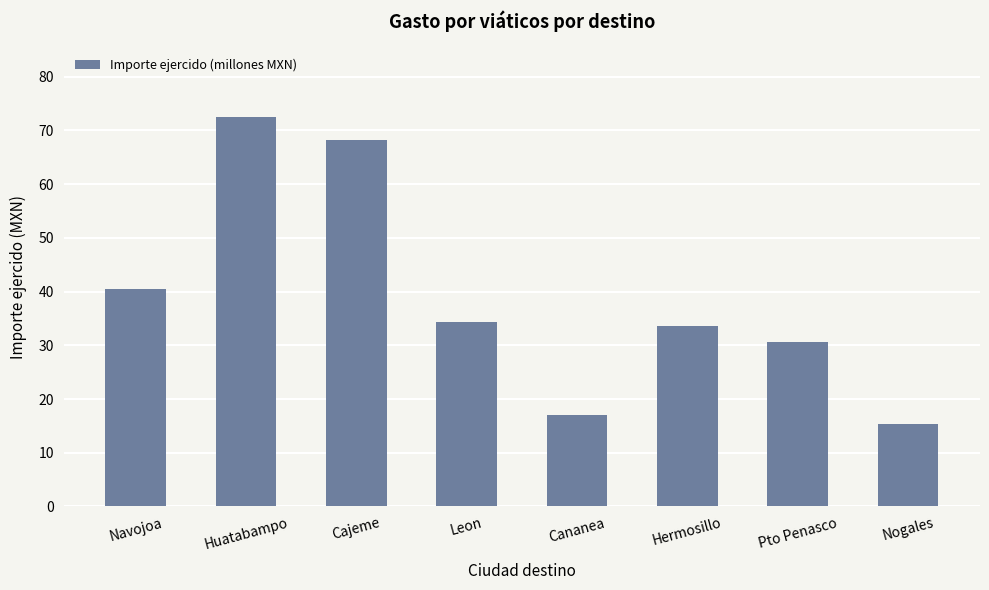

What is the difference between the values at Hermosillo and Nogales?

18.4